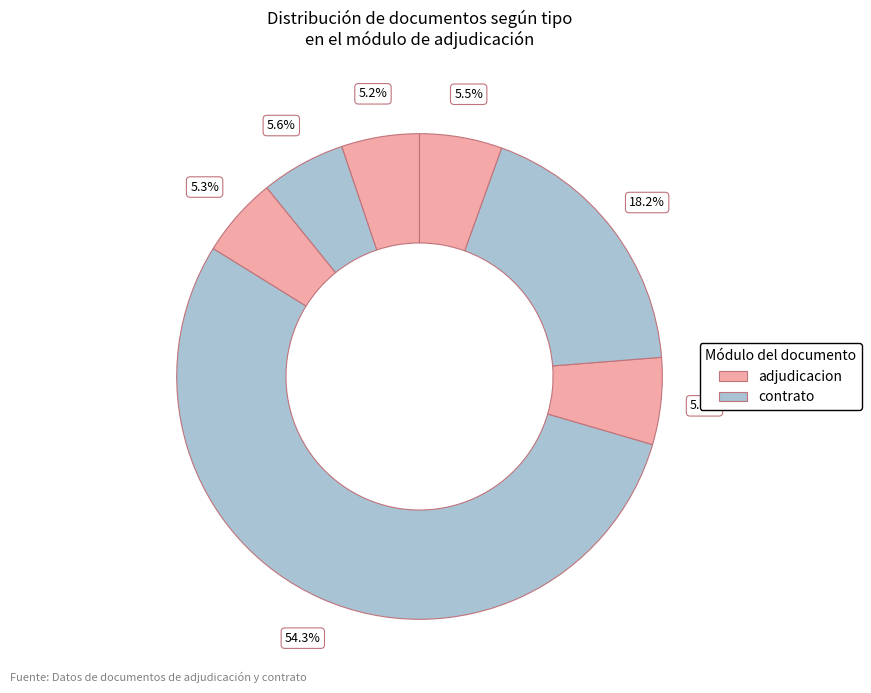

How many slices are in this pie chart?

7